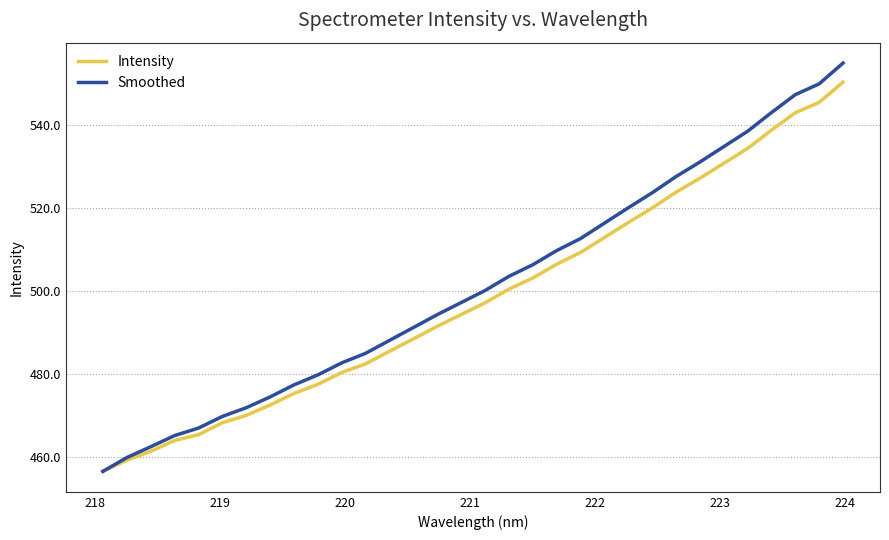

What is the minimum value for Smoothed?

456.6